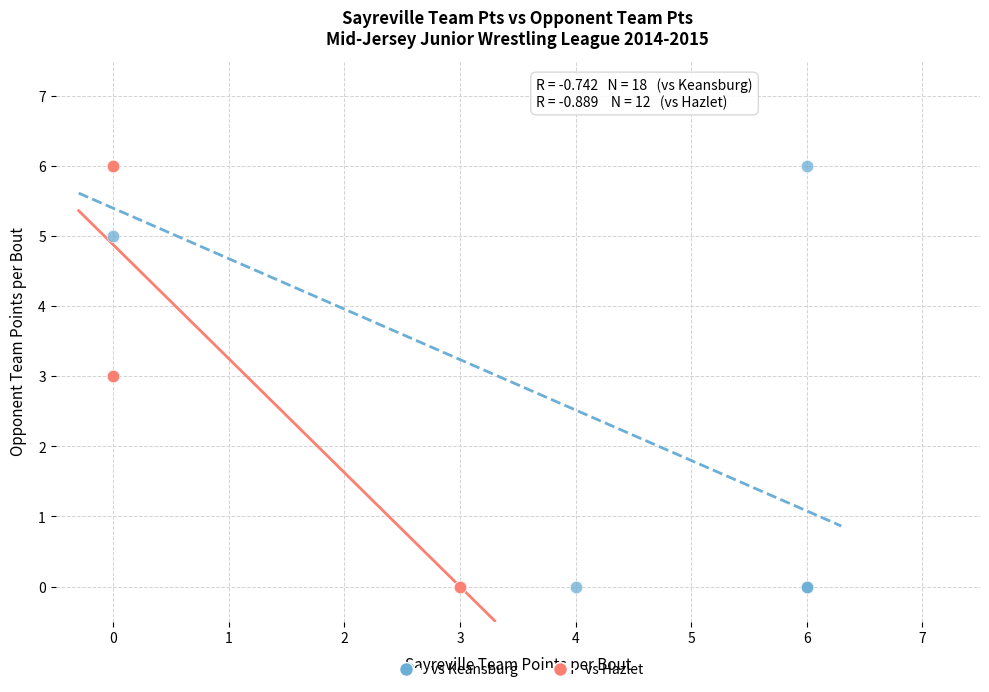

What are all the series names shown in the legend?

vs Keansburg, vs Hazlet